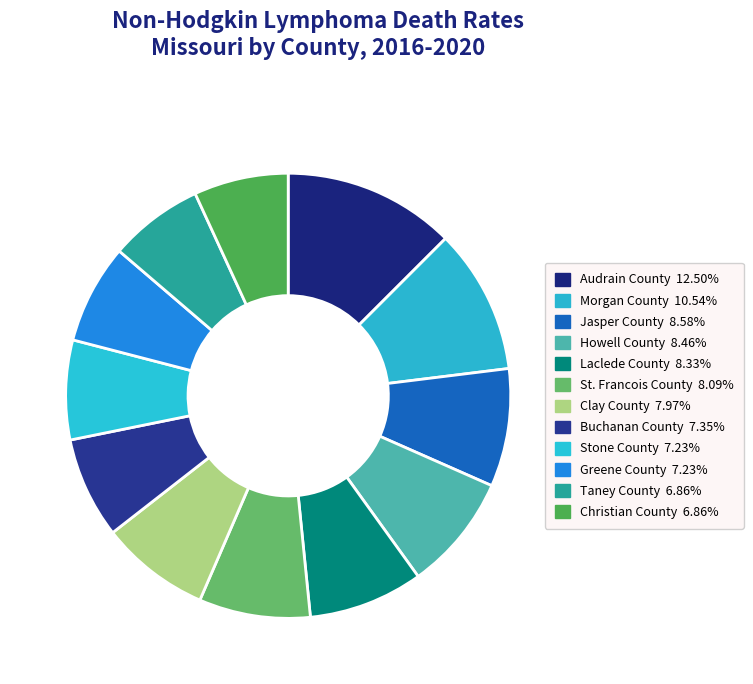

To the nearest percent, what portion does Laclede County represent?

8%